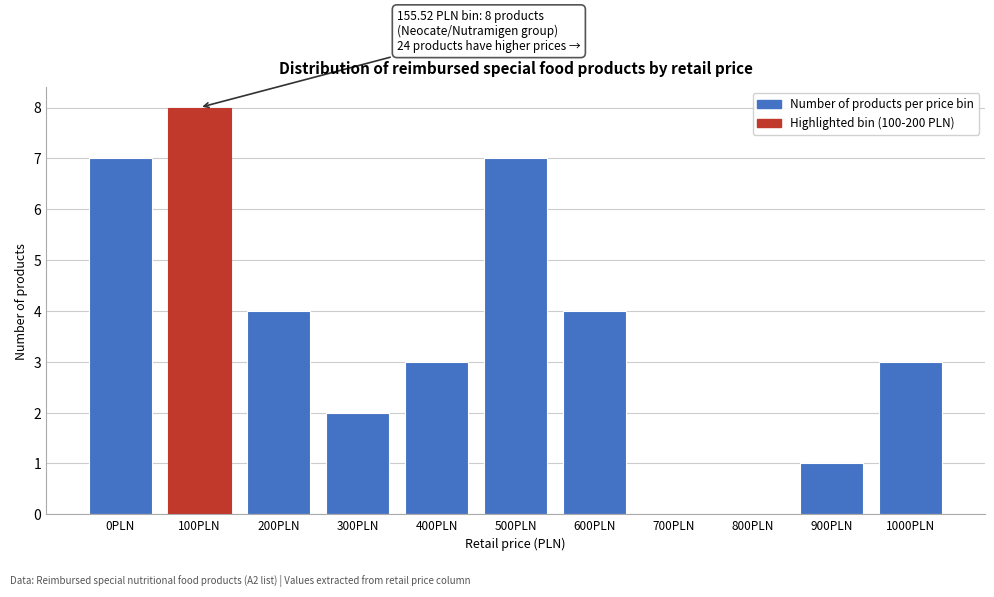

Reading right to left, list all the values displayed in this chart.

1000PLN=3	900PLN=1	800PLN=0	700PLN=0	600PLN=4	500PLN=7	400PLN=3	300PLN=2	200PLN=4	100PLN=8	0PLN=7